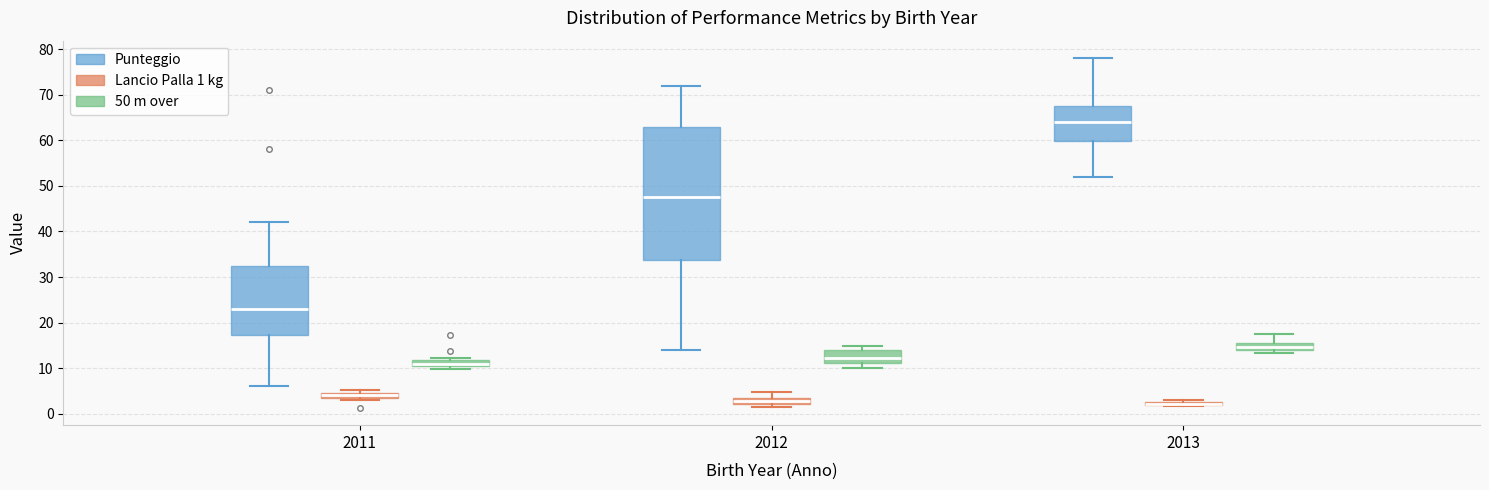

Where is the upper edge of the box for 2012 (Punteggio) on the y-axis? The values are not printed on the chart, so give them approximately, as read against the axis.

63